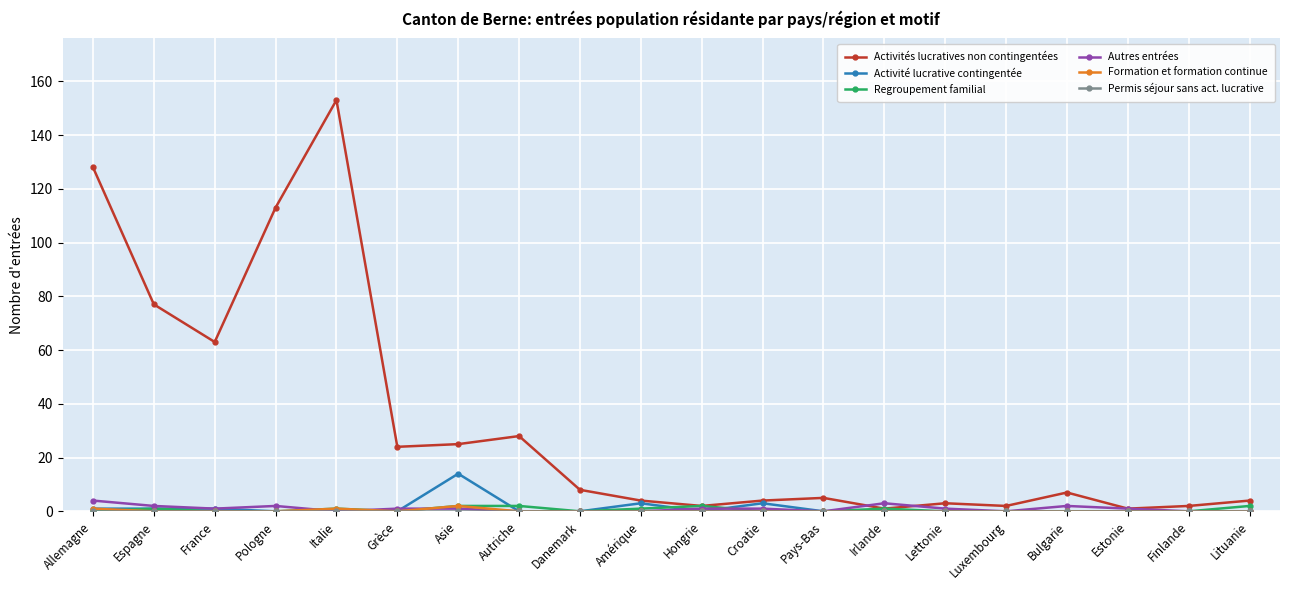

What is the label of the 15th point from the right?

Grèce